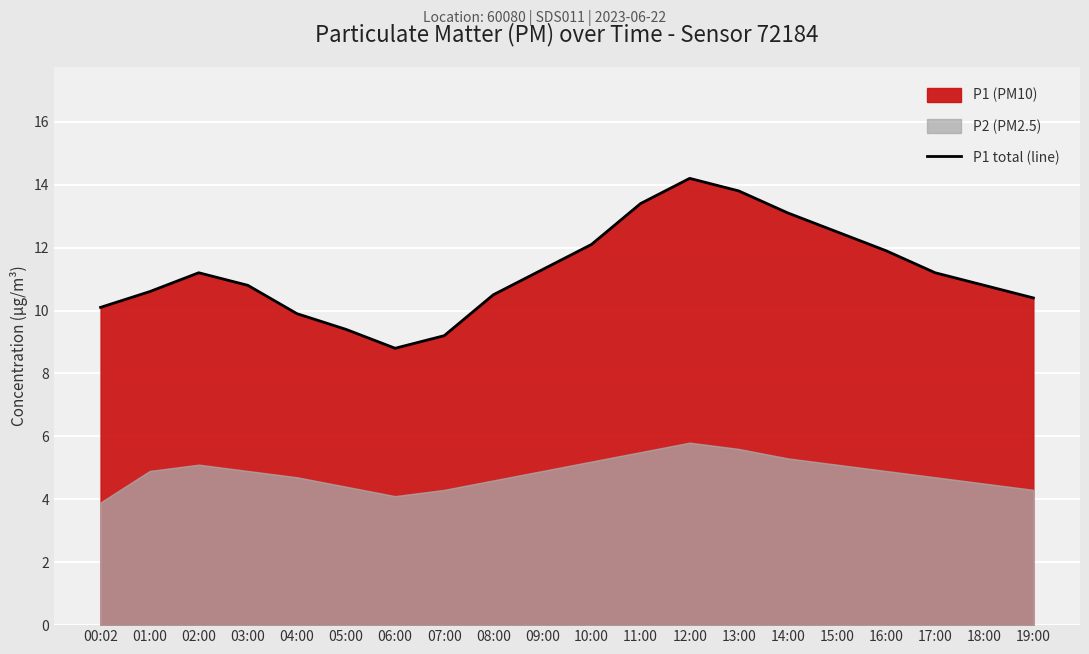

Reading left to right, extract all data points from this chart.

00:02=10.1	01:00=10.6	02:00=11.2	03:00=10.8	04:00=9.9	05:00=9.4	06:00=8.8	07:00=9.2	08:00=10.5	09:00=11.3	10:00=12.1	11:00=13.4	12:00=14.2	13:00=13.8	14:00=13.1	15:00=12.5	16:00=11.9	17:00=11.2	18:00=10.8	19:00=10.4